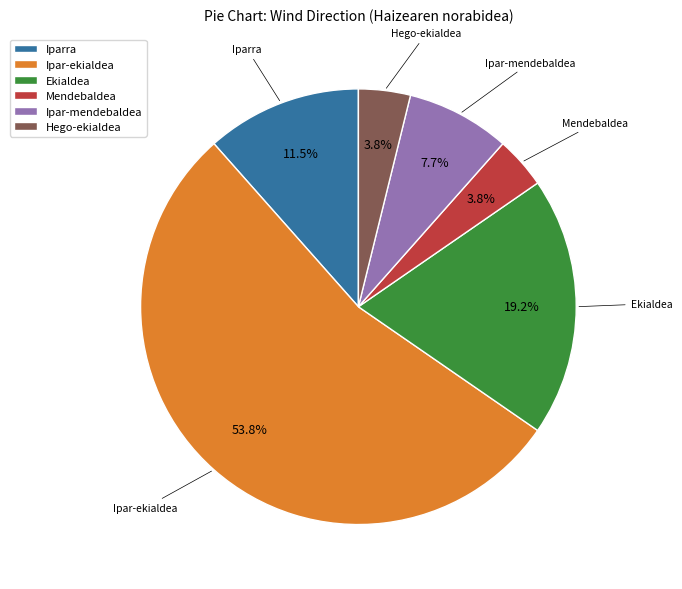

The Iparra slice represents 1% of the pie. True or false?

False